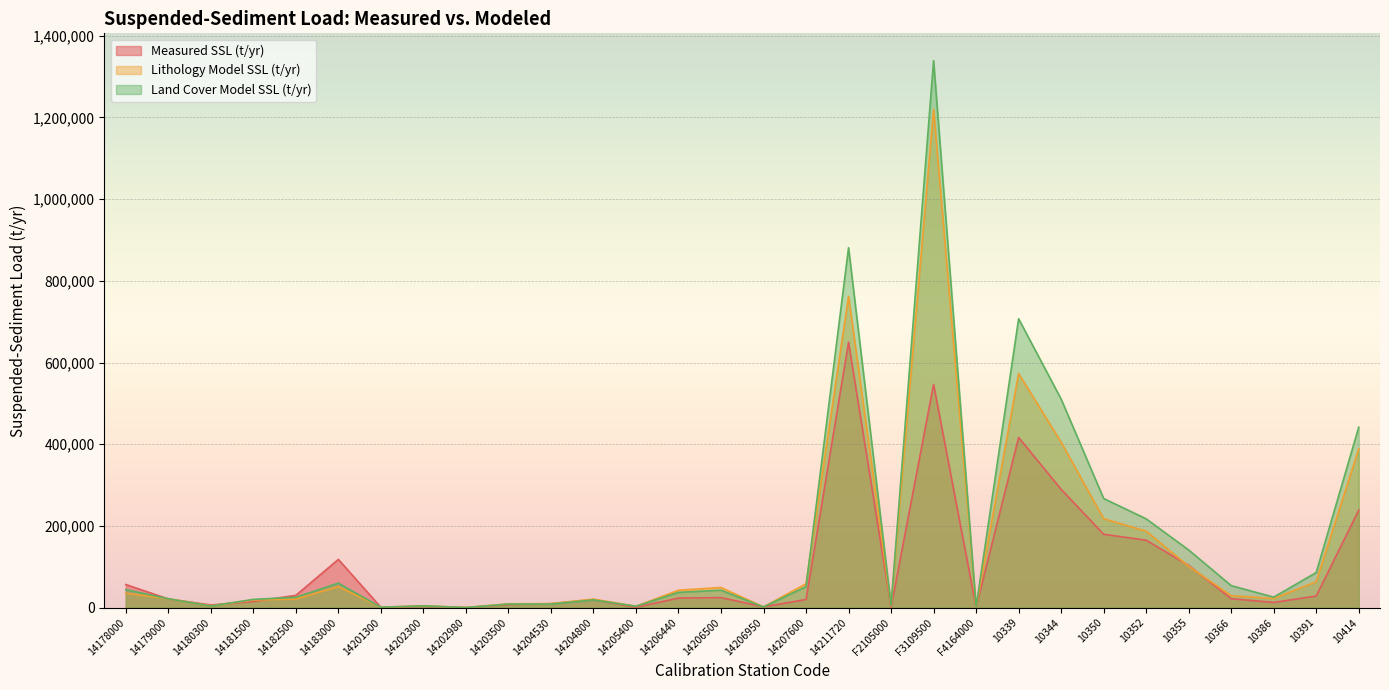

What is the difference between the second highest and minimum values in the Land Cover Model SSL (t/yr) series?

880653.7